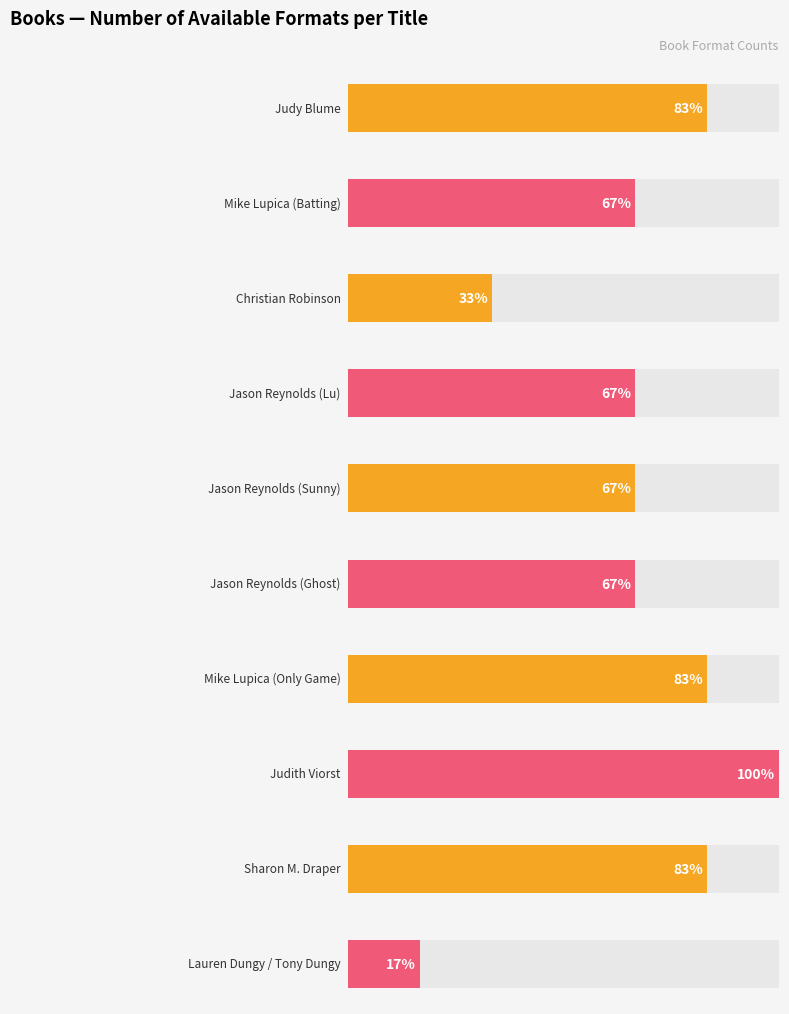

Reading left to right, what are all the values shown in this chart?

Number of Formats (avg utilization): Judy Blume=5	Mike Lupica (Batting)=4	Christian Robinson=2	Jason Reynolds (Lu)=4	Jason Reynolds (Sunny)=4	Jason Reynolds (Ghost)=4	Mike Lupica (Only Game)=5	Judith Viorst=6	Sharon M. Draper=5	Lauren Dungy / Tony Dungy=1
Number of Formats (max utilization): Judy Blume=5	Mike Lupica (Batting)=4	Christian Robinson=2	Jason Reynolds (Lu)=4	Jason Reynolds (Sunny)=4	Jason Reynolds (Ghost)=4	Mike Lupica (Only Game)=5	Judith Viorst=6	Sharon M. Draper=5	Lauren Dungy / Tony Dungy=1